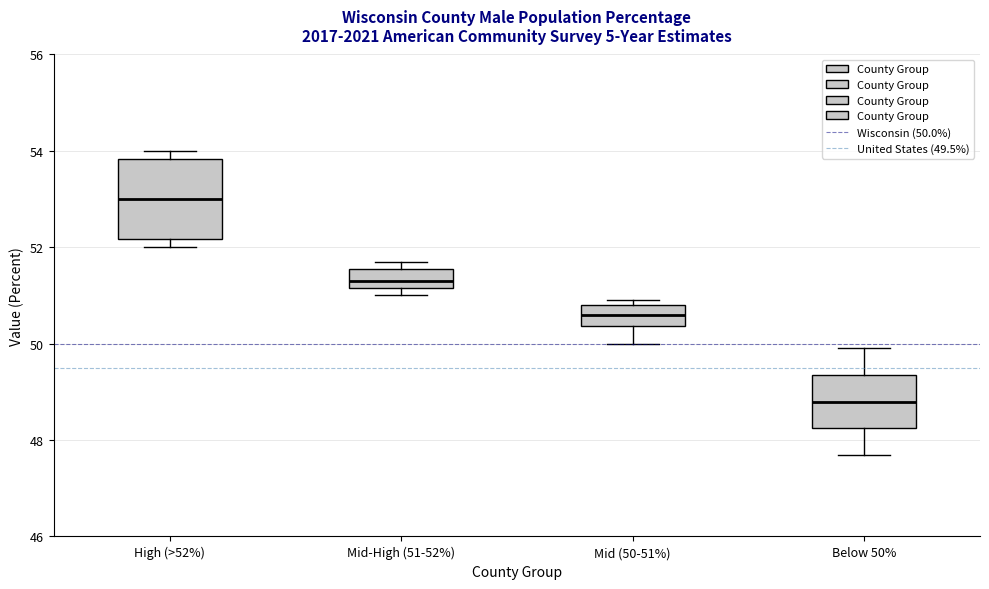

Where does the median line of the box for Mid-High (51-52%) sit on the y-axis? The values are not printed on the chart, so give them approximately, as read against the axis.

51.4